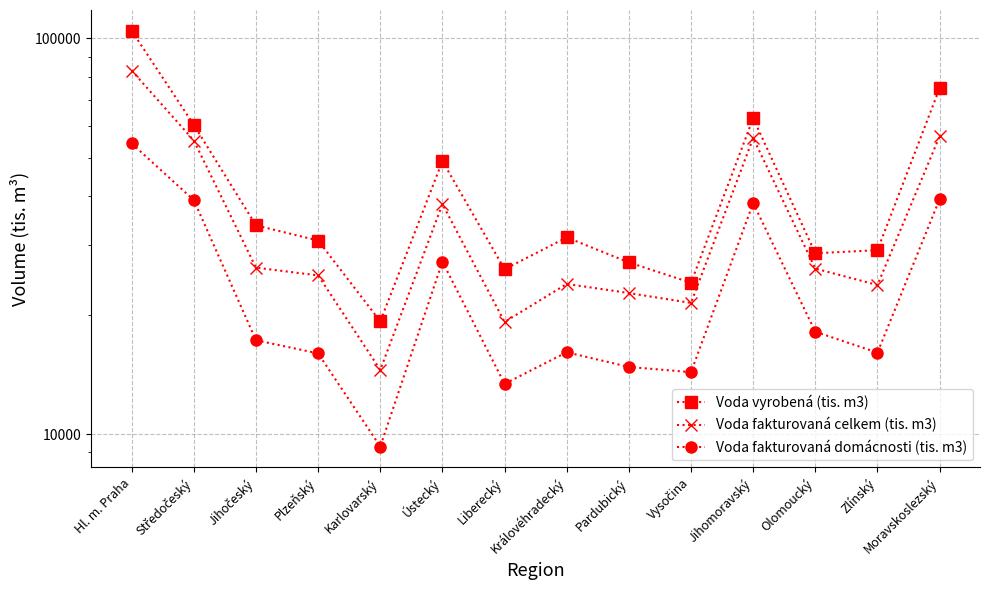

True or false: Voda vyrobená (tis. m3) and Voda fakturovaná domácnosti (tis. m3) intersect in this chart.

False